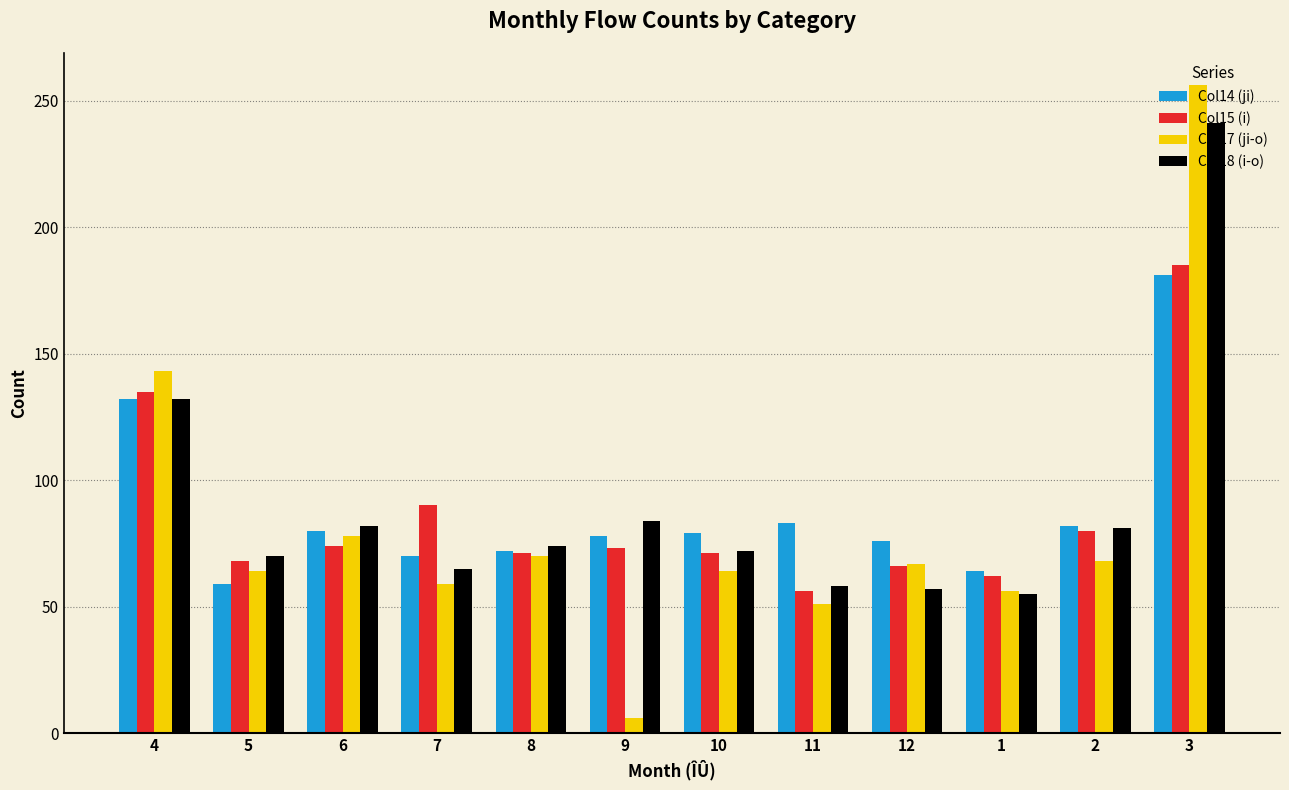

What is the average value of the Col17 (ji-o) series?

82